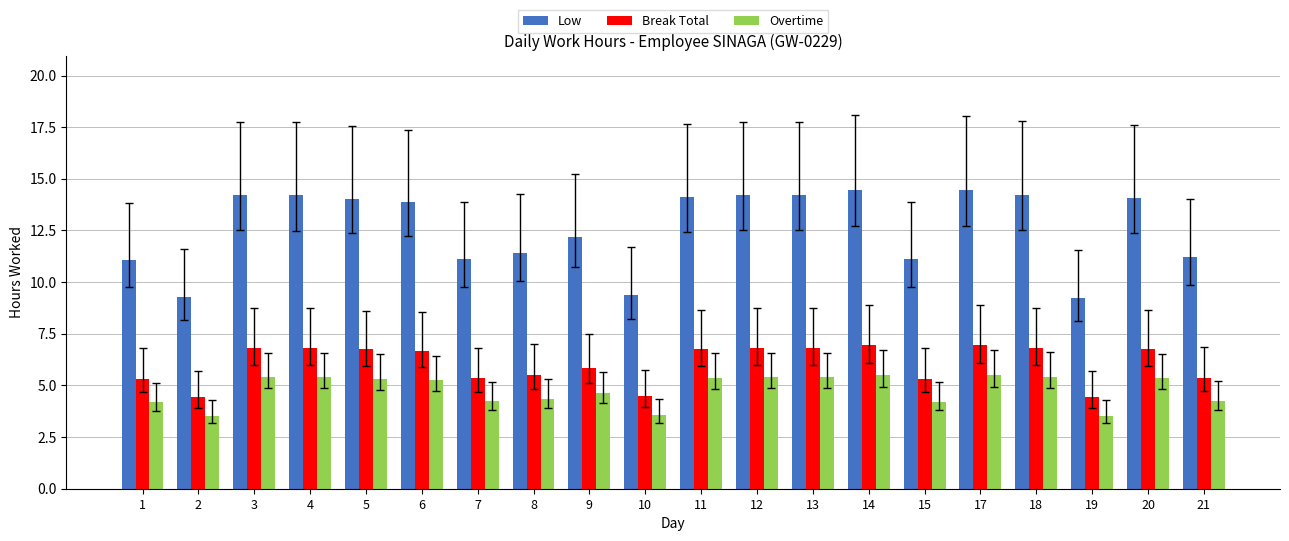

How many groups of bars are there?

20